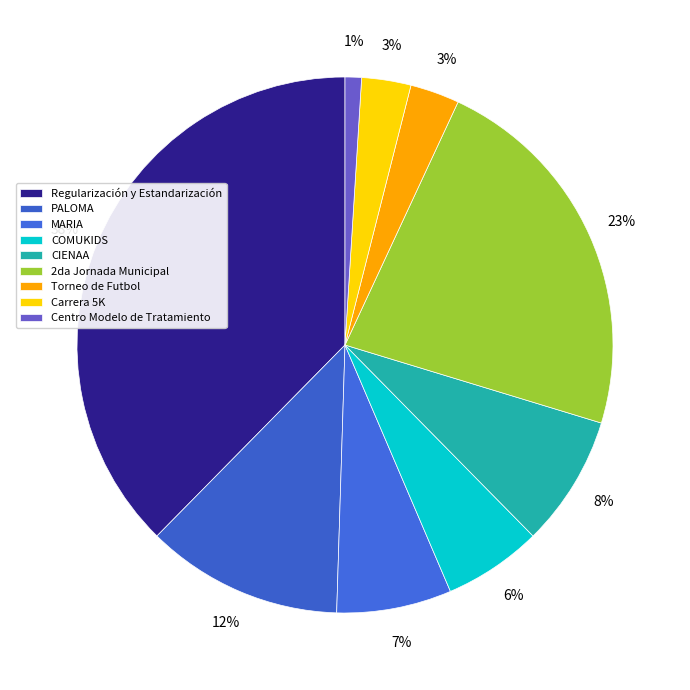

Does any single category account for the majority?

No